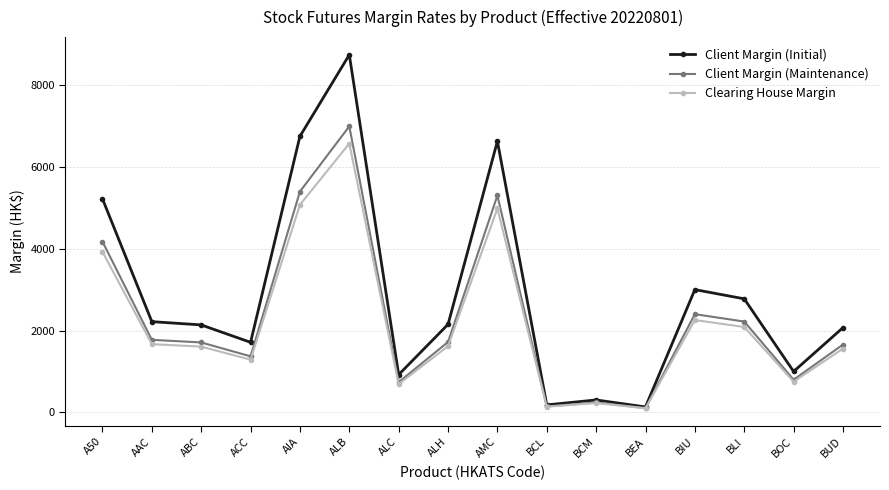

What is the difference between the maximum and minimum values in the Client Margin (Maintenance) series?

6893